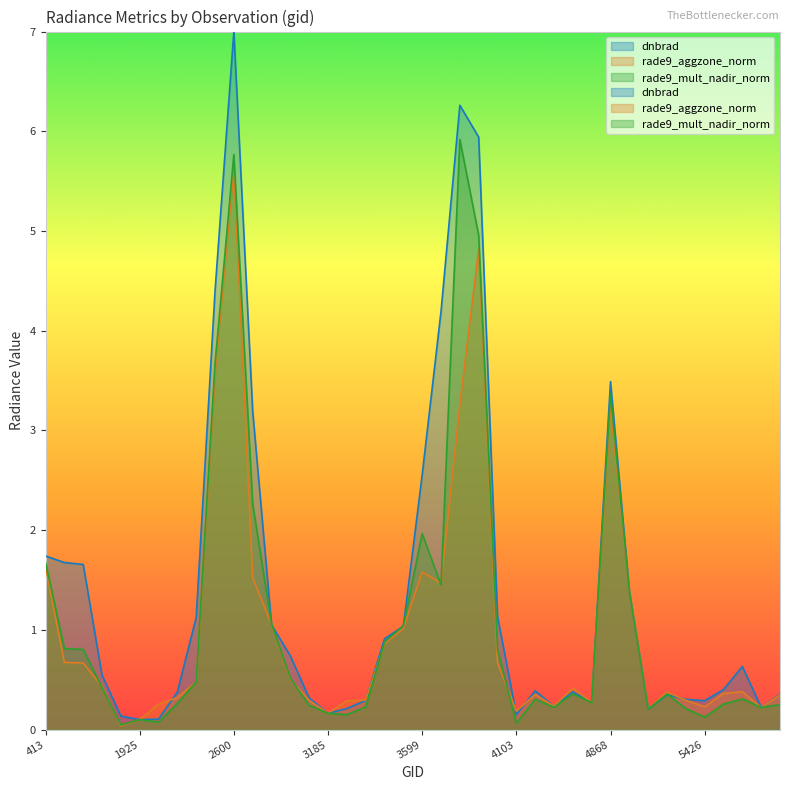

What are all the series names shown in the legend?

dnbrad, rade9_aggzone_norm, rade9_mult_nadir_norm